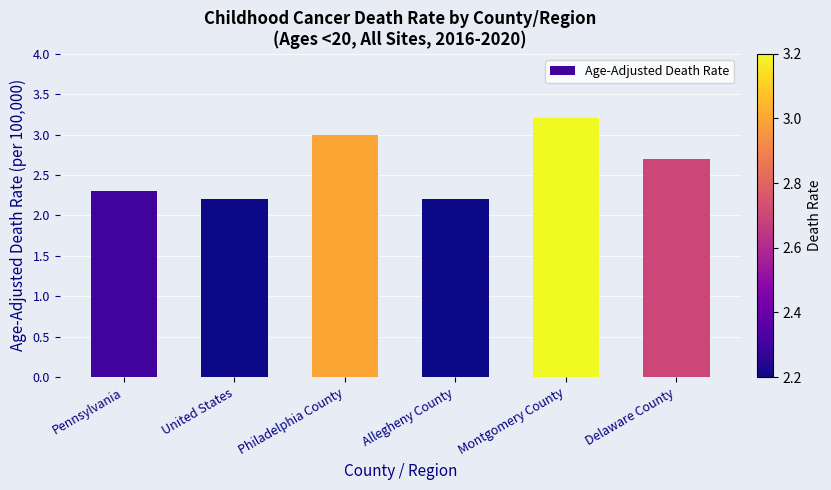

What is the label of the 5th bar from the left?

Montgomery County